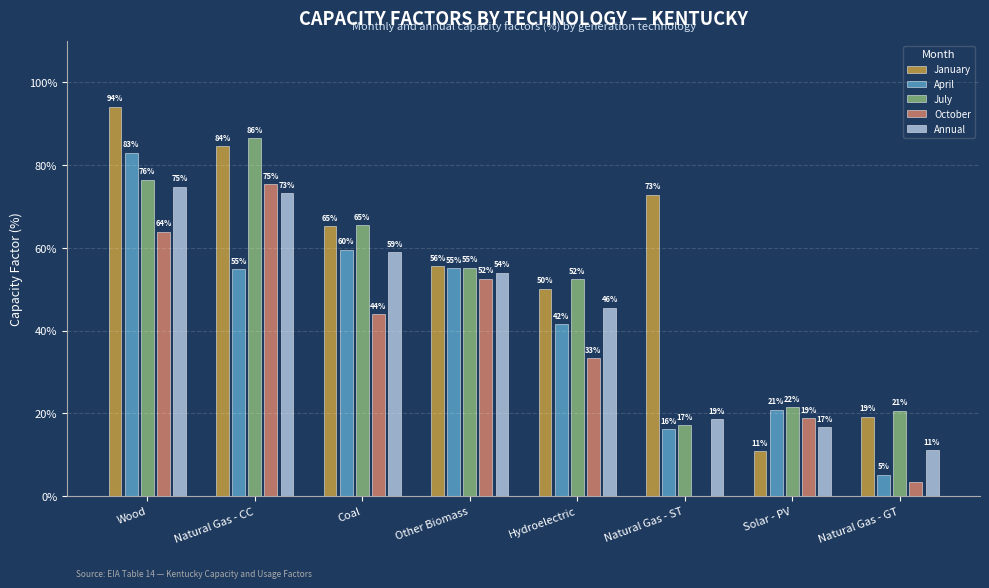

How many groups of bars are there?

8